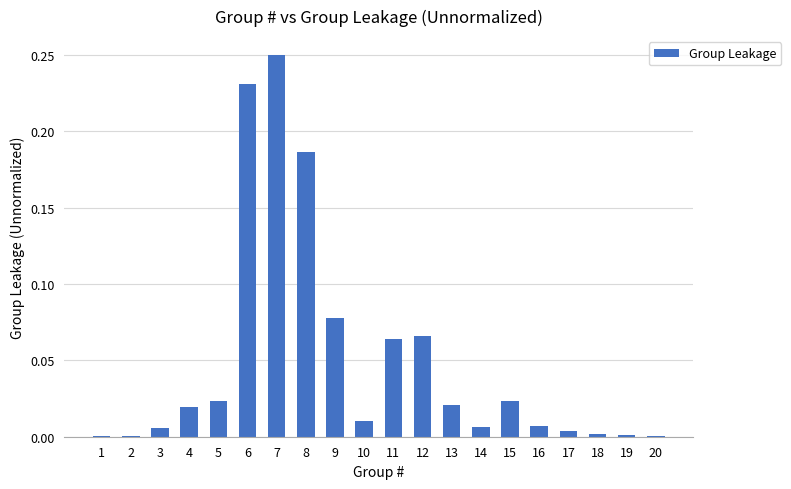

True or false: the data shows 0.0 at 11.

False